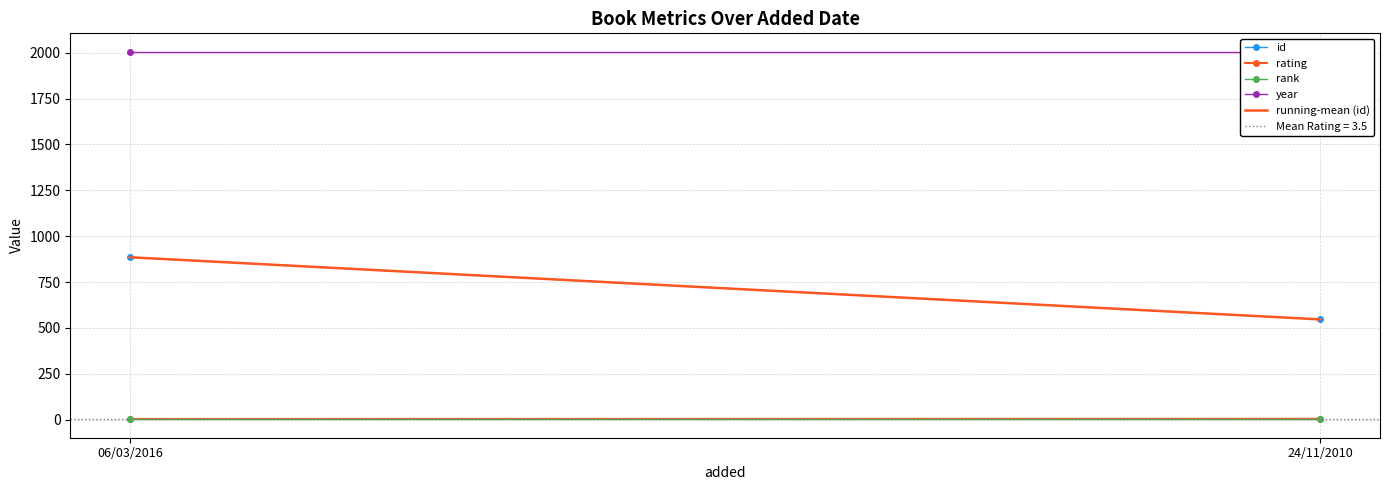

Reading left to right, extract all data points from this chart.

id: 885	546
rating: 3	4
rank: 1	1
year: 2006	2006
running-mean (id): 885	546